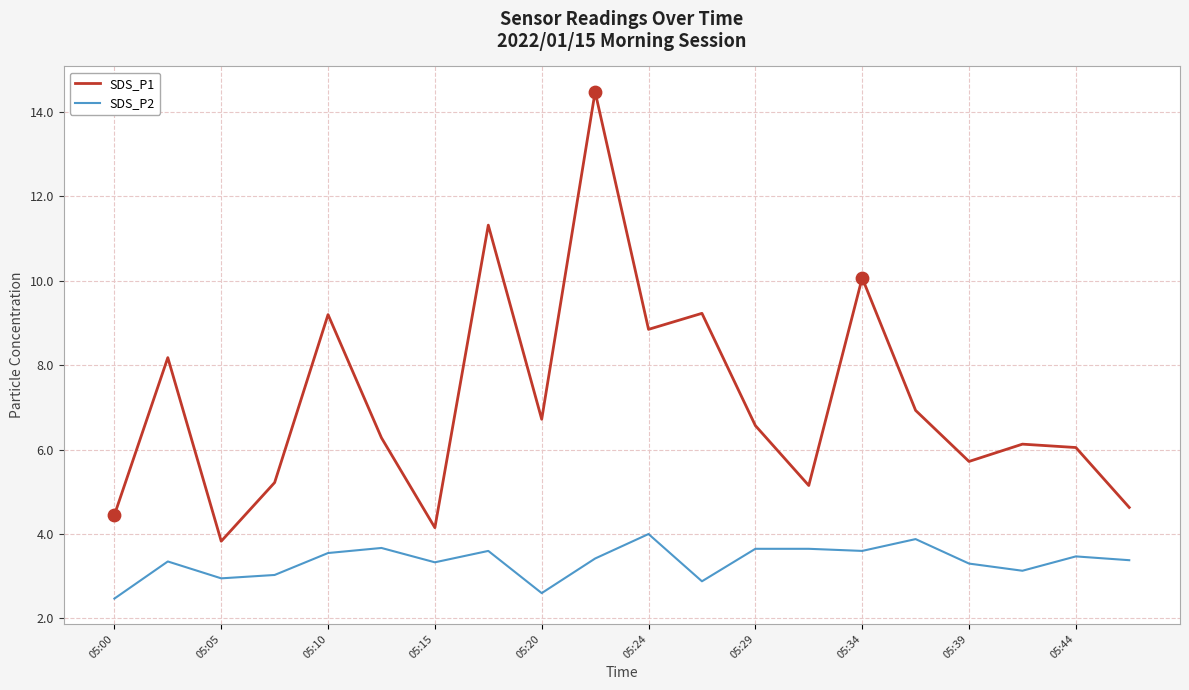

What are all the series names shown in the legend?

SDS_P1, SDS_P2